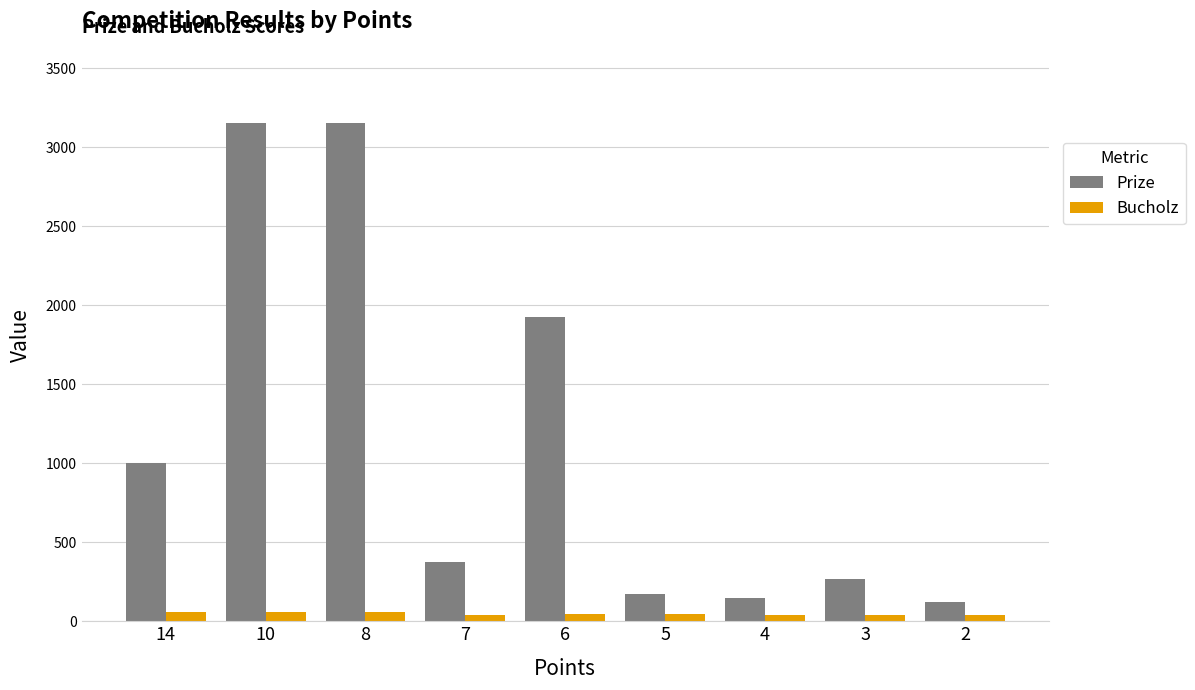

What is the difference between the Prize values at 8 and 6?

1225